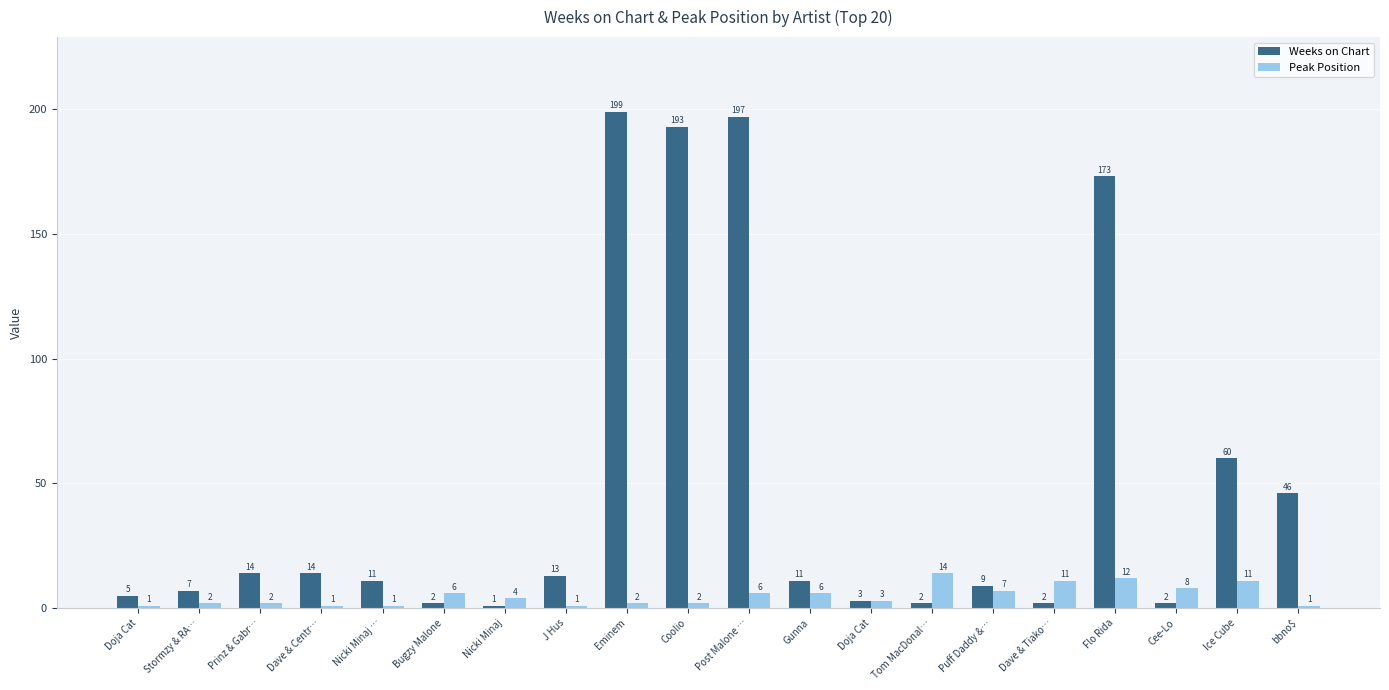

What is the difference between the second highest and second lowest values in the Peak Position series?

11